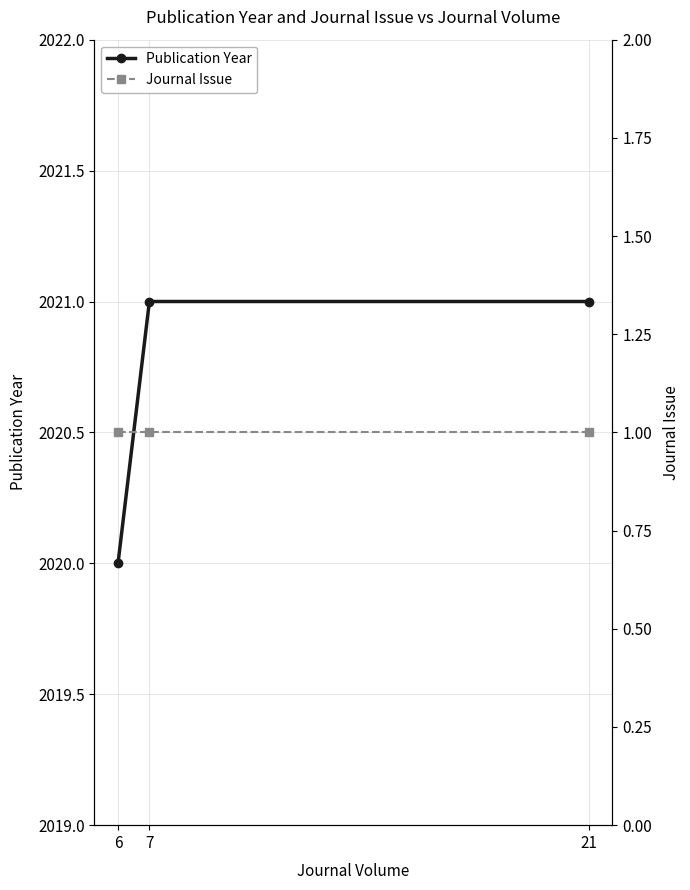

At which category is the sum across all series the highest?

7